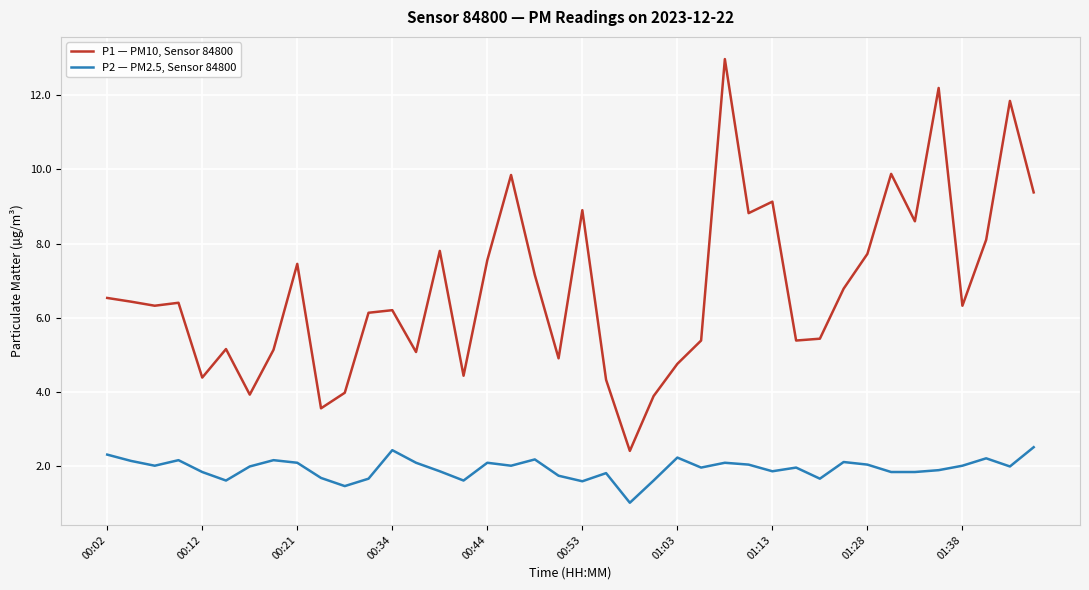

Which series has the largest total across all categories?

P1 — PM10, Sensor 84800